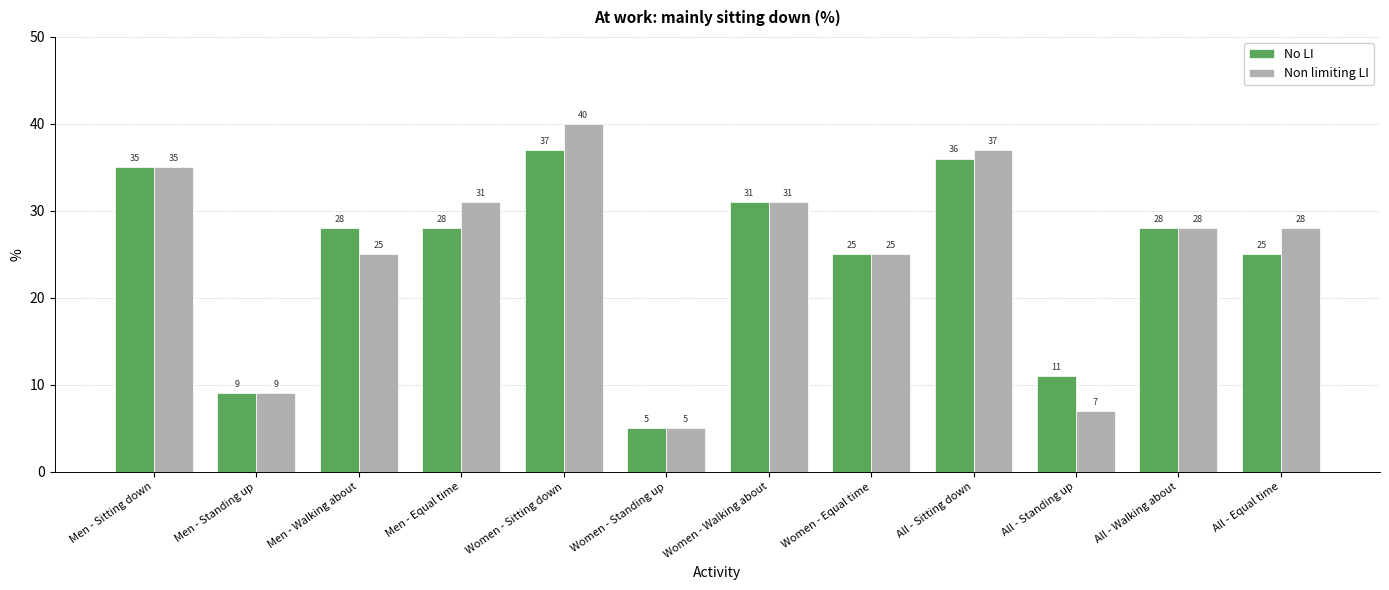

Rank the series by their maximum value, from lowest to highest.

No LI, Non limiting LI